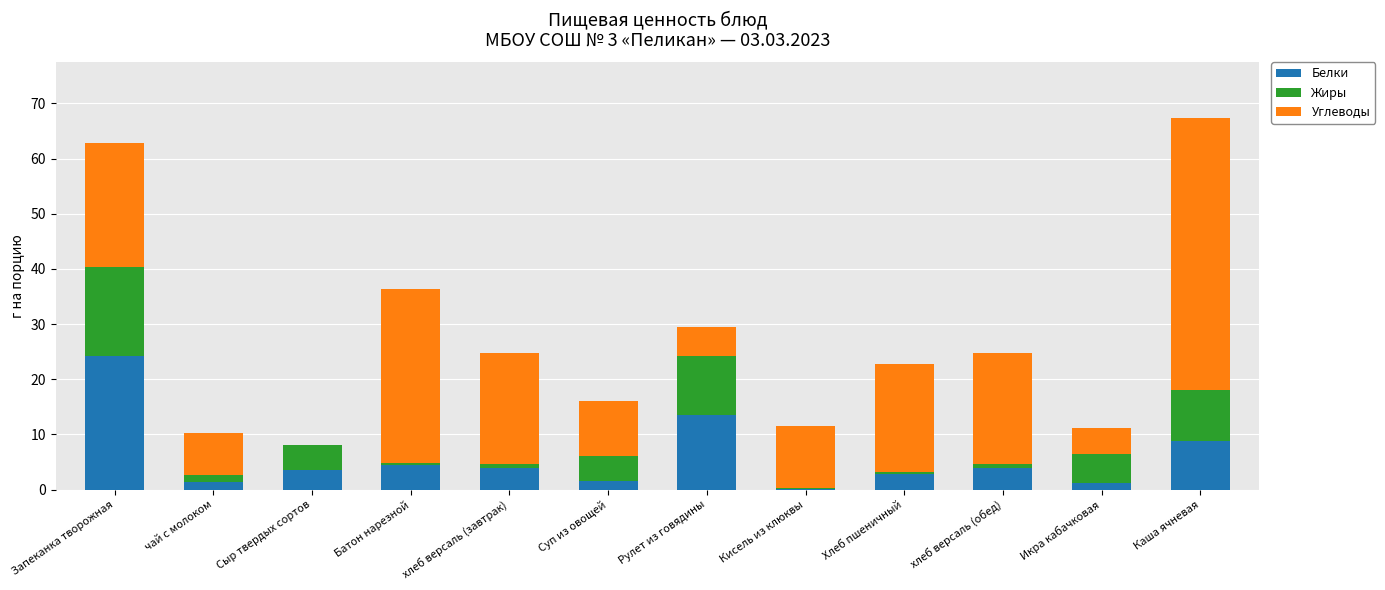

At which label does Белки reach its peak?

Запеканка творожная